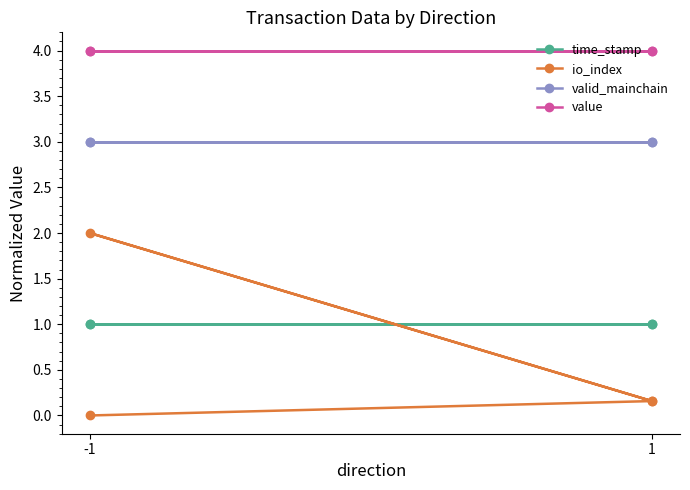

Reading left to right, what are all the values shown in this chart?

time_stamp: 1.0	1.0	1.0	1.0
io_index: 0.0	0.2	2.0	0.2
valid_mainchain: 3.0	3.0	3.0	3.0
value: 4.0	4.0	4.0	4.0